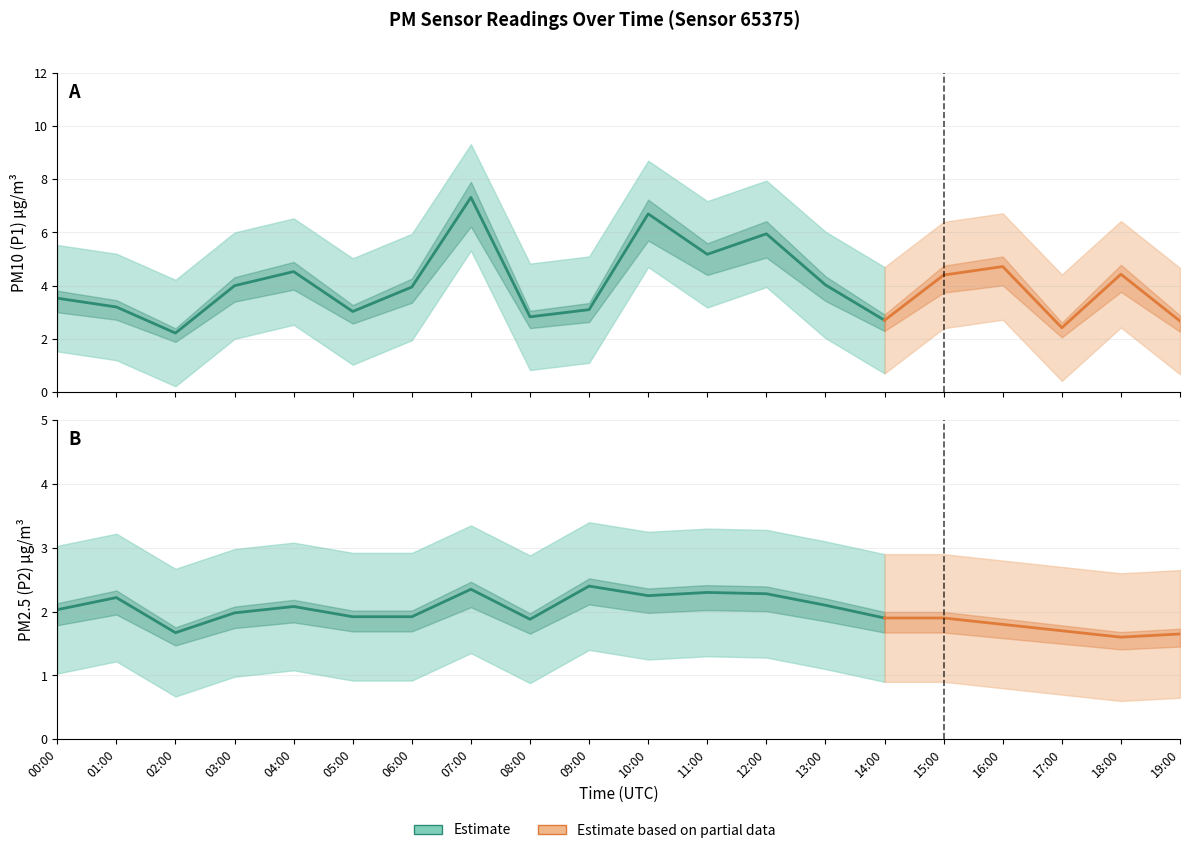

What is the sum of all P1 values?

80.9